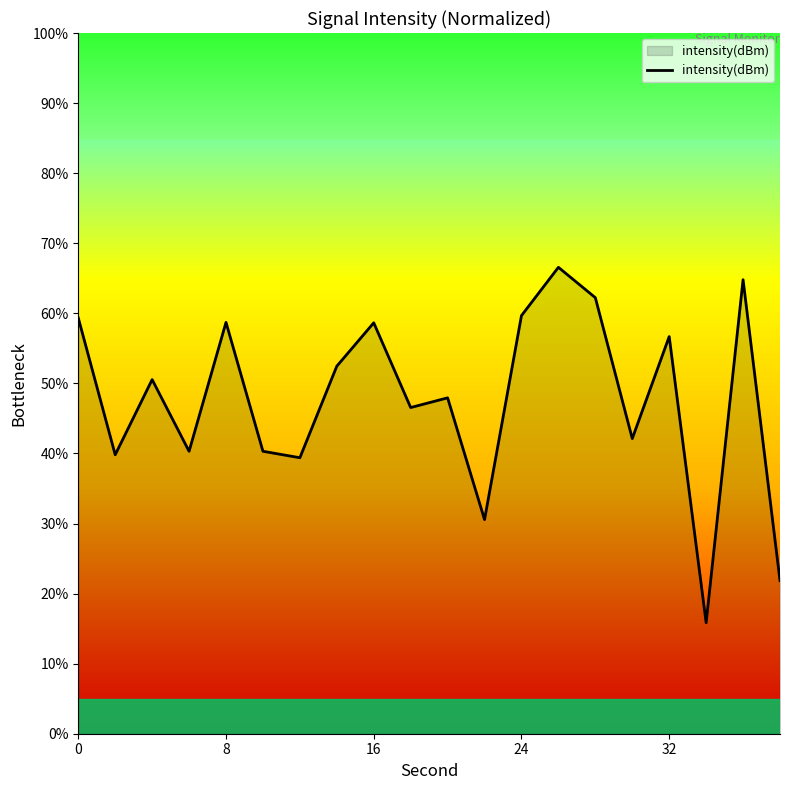

Does the chart display data point markers on the line(s)?

No